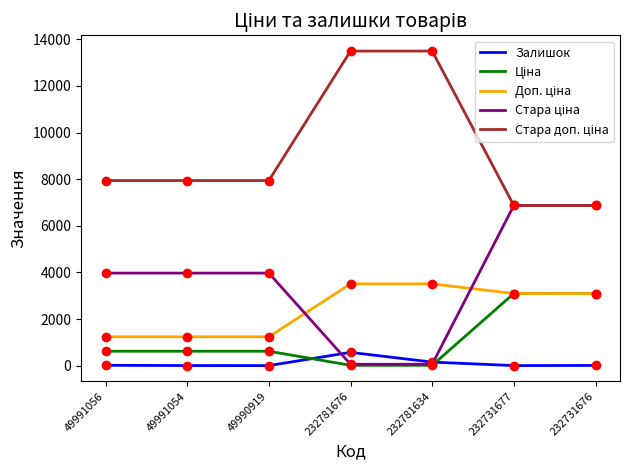

How many lines are shown in the chart?

5